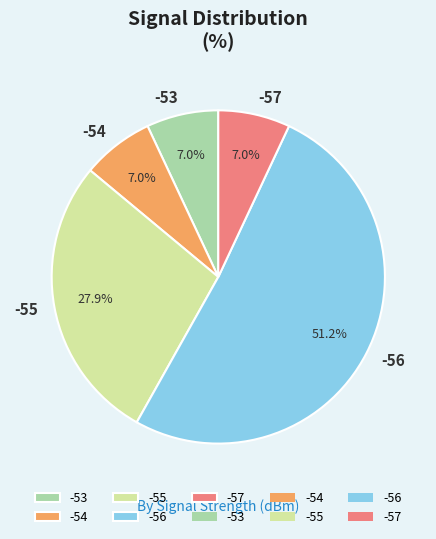

How many segments does this pie chart have?

5